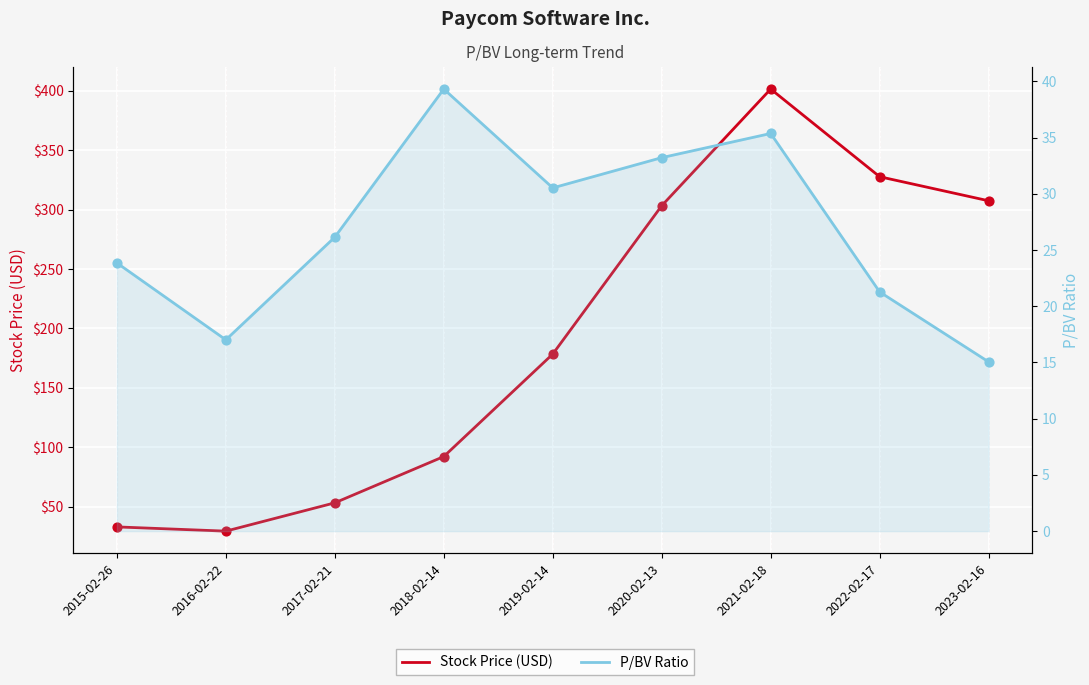

What are all the series names shown in the legend?

Stock Price (USD), P/BV Ratio